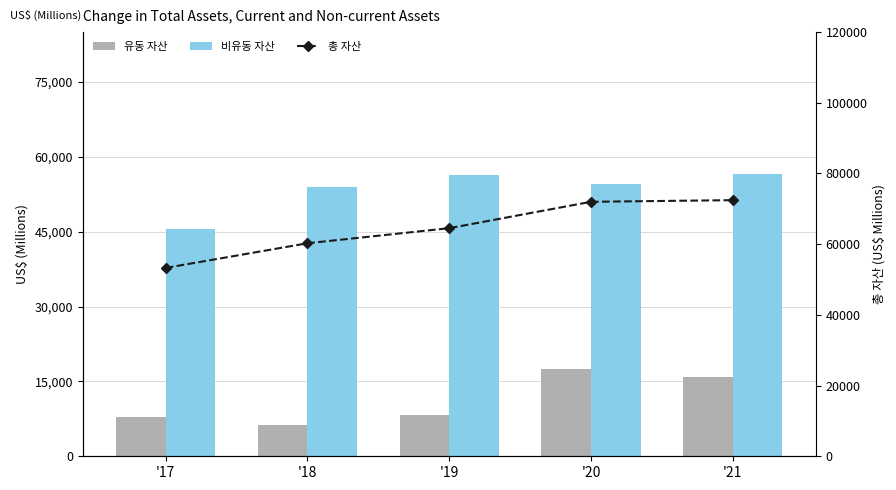

At how many categories does at least one series exceed 71691?

2